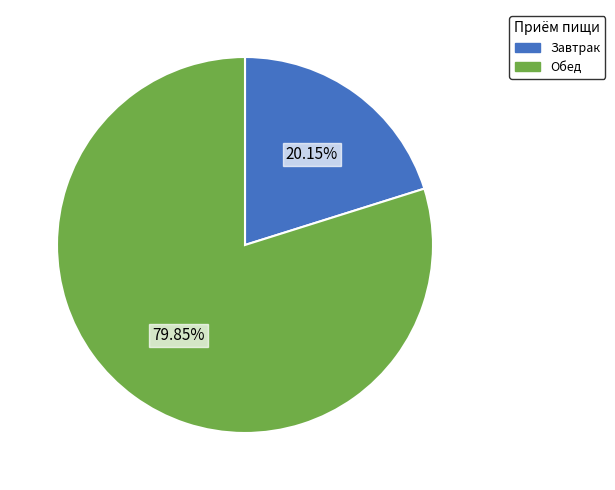

To the nearest percent, what is the combined percentage of Обед and Завтрак?

100%